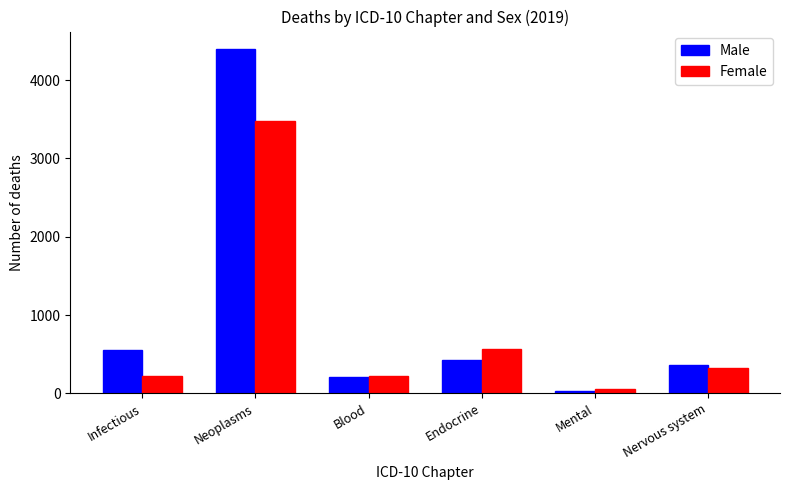

What is the approximate value of Male at Endocrine, to the nearest 100?

400